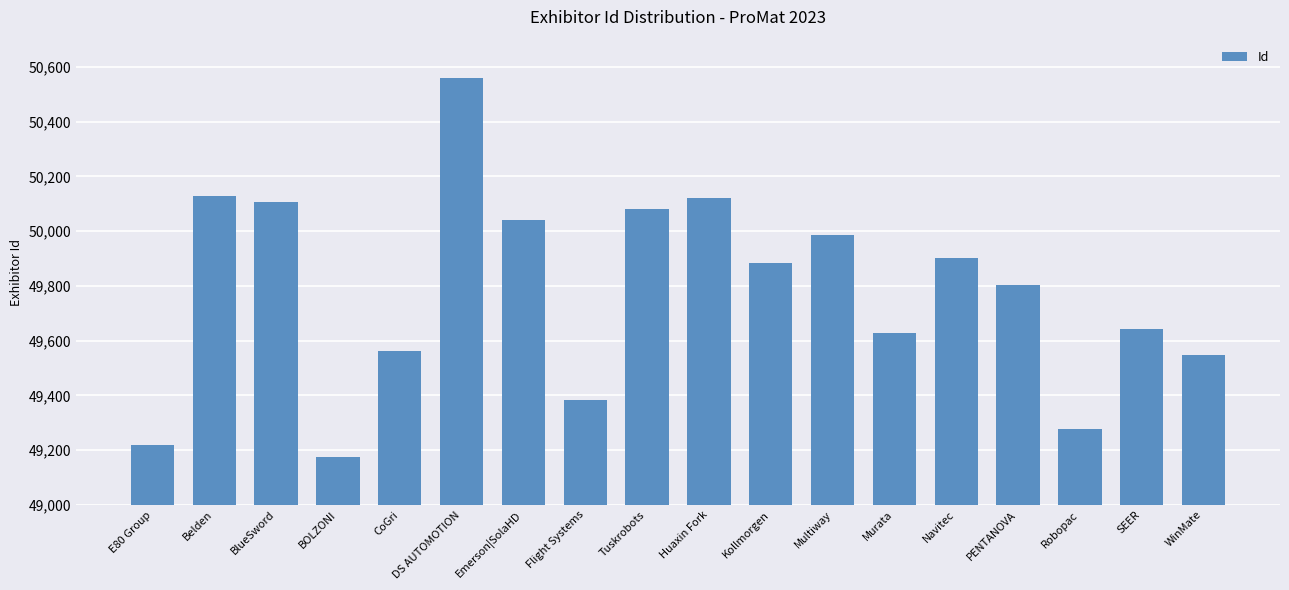

Is it true that the value at BOLZONI is 18762?

False